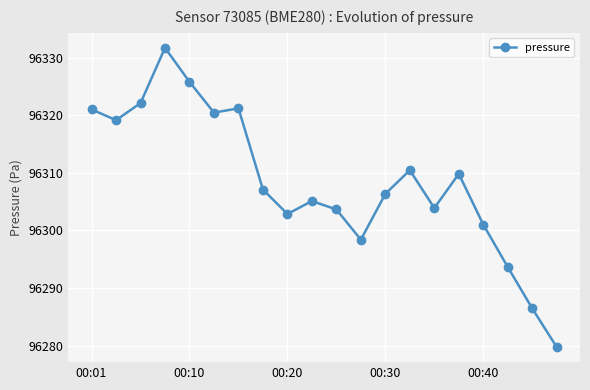

What is the value of the 2nd point from the left?

96319.1